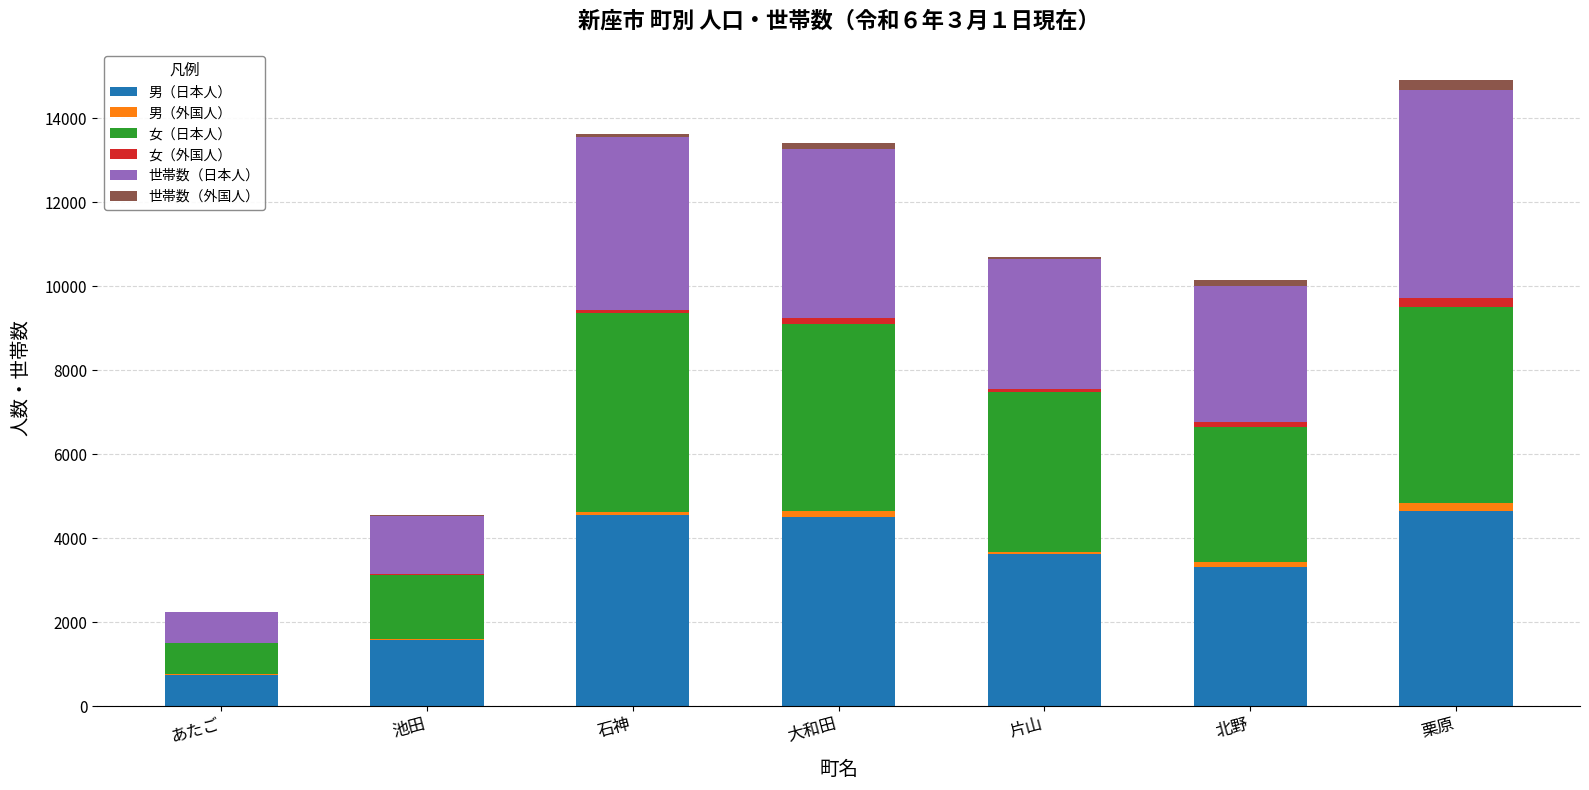

Where is 男（日本人） nearest to the value 2703?

北野